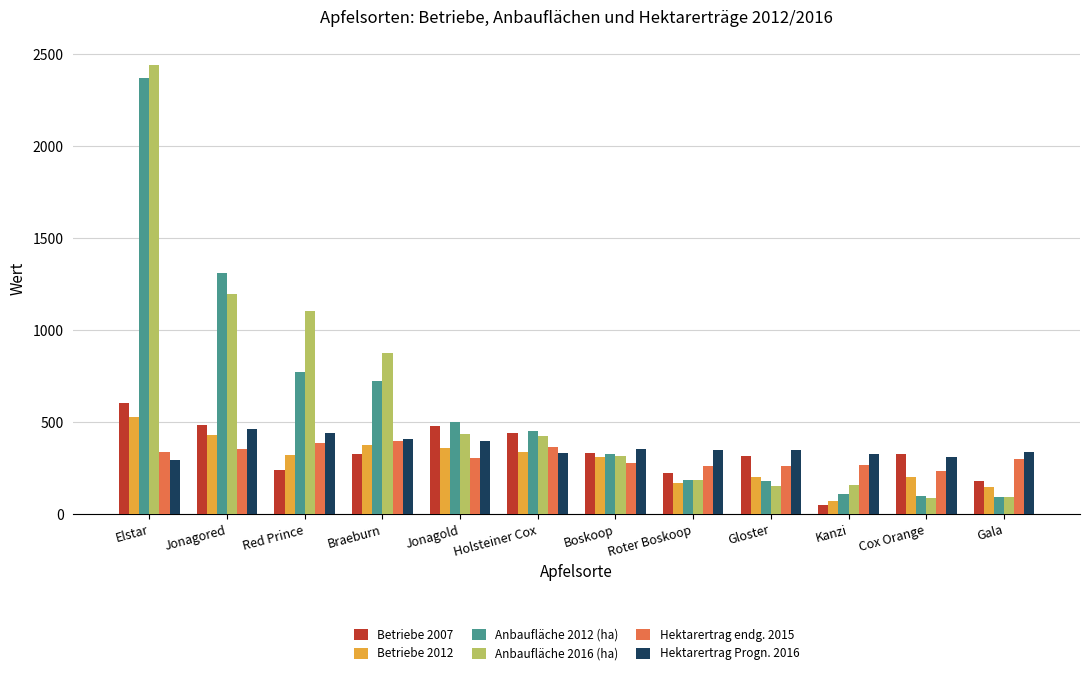

How many data points in Hektarertrag endg. 2015 are above 303?

6